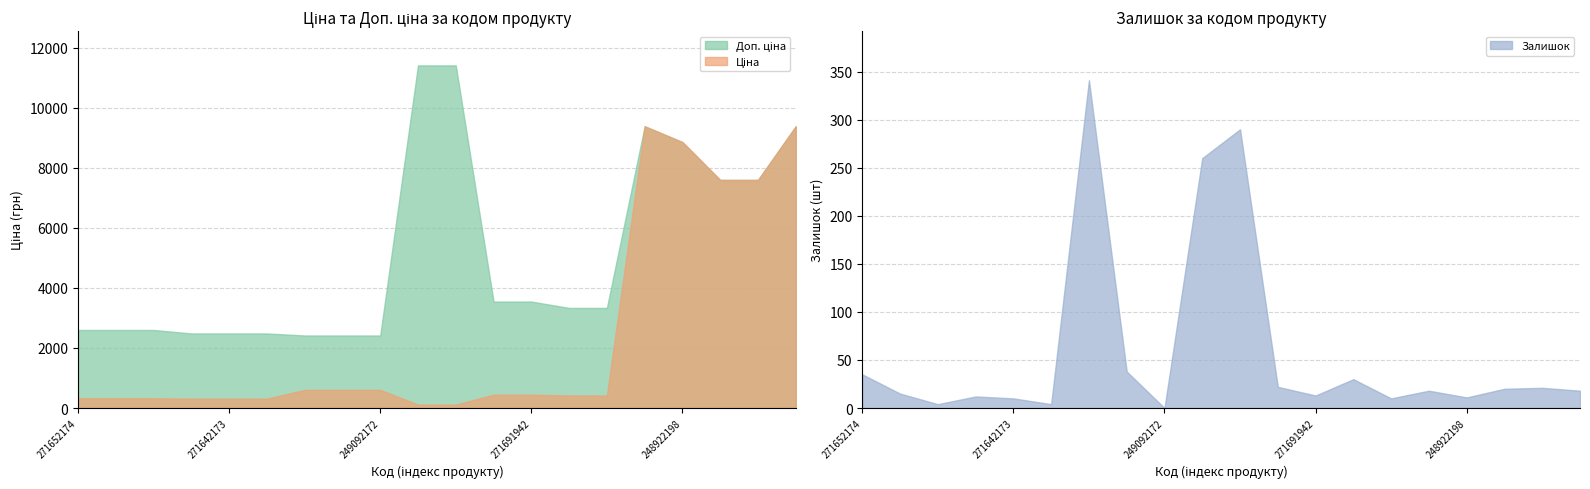

At which category is the sum across all series the highest?

273702193